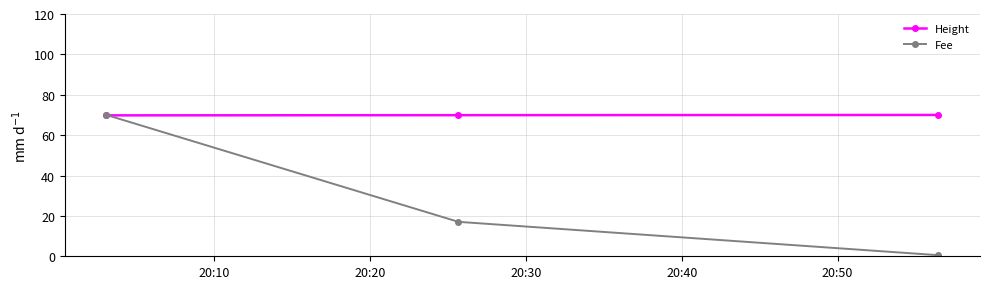

Is this an area chart (filled region under the line)?

No